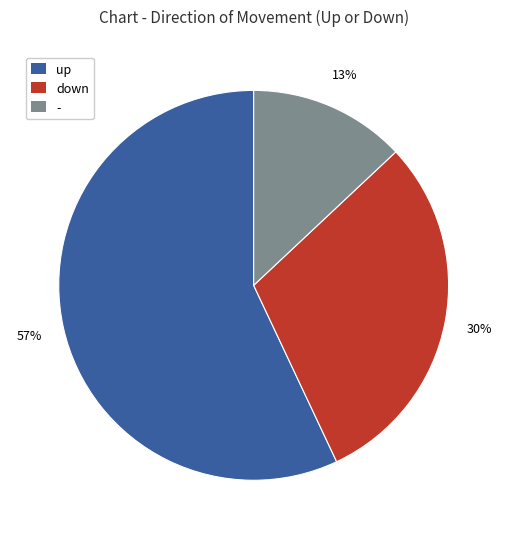

Rank the categories by value from highest to lowest.

up, down, -